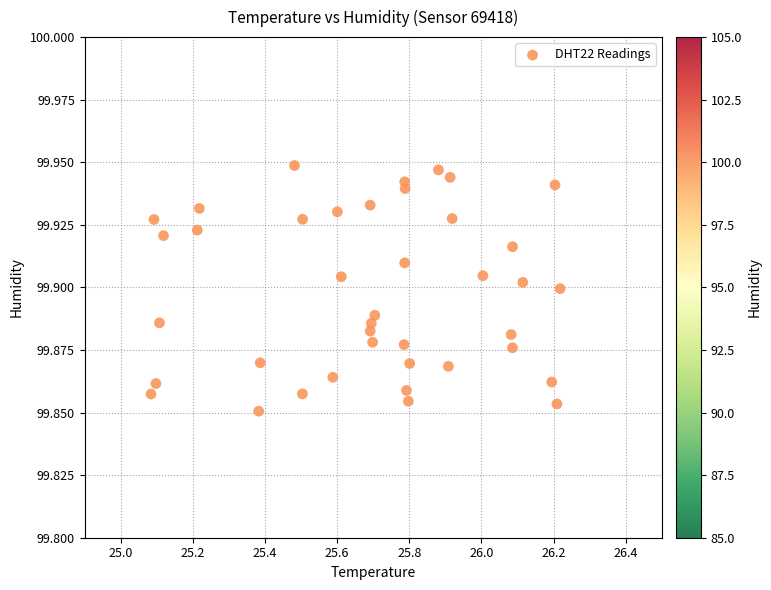

What is the range of X values (max minus min)?

1.1